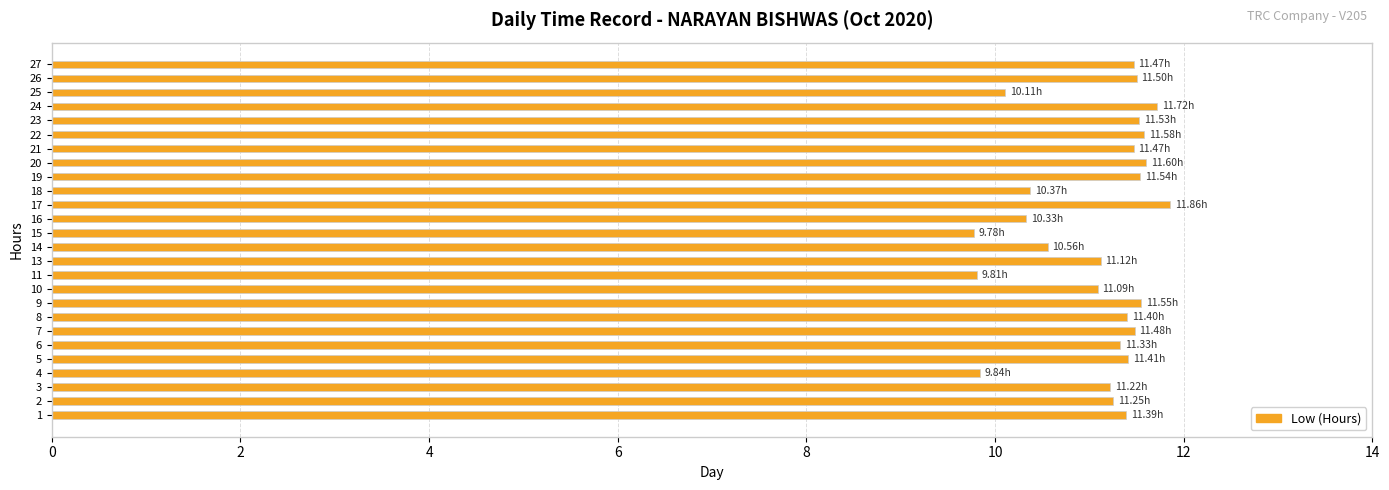

What is the ratio of the value at 23 to the value at 14?

1.1